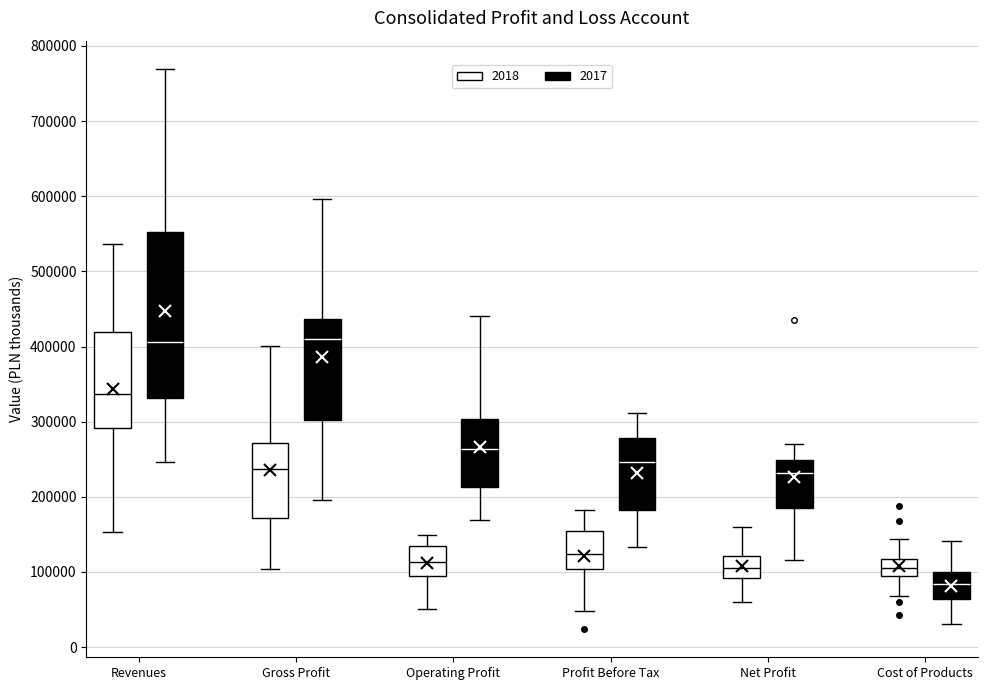

Comparing the boxes themselves (not the whiskers), which one is the tallest?

Revenues (2017)